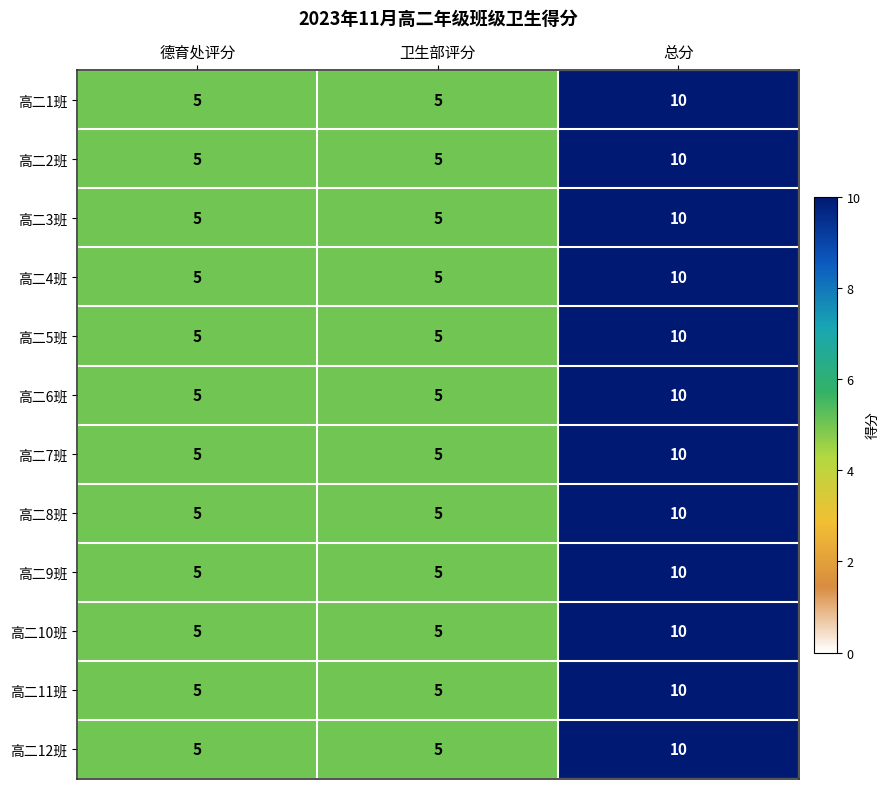

What is the approximate value of 高二5班 at 卫生部评分?

5